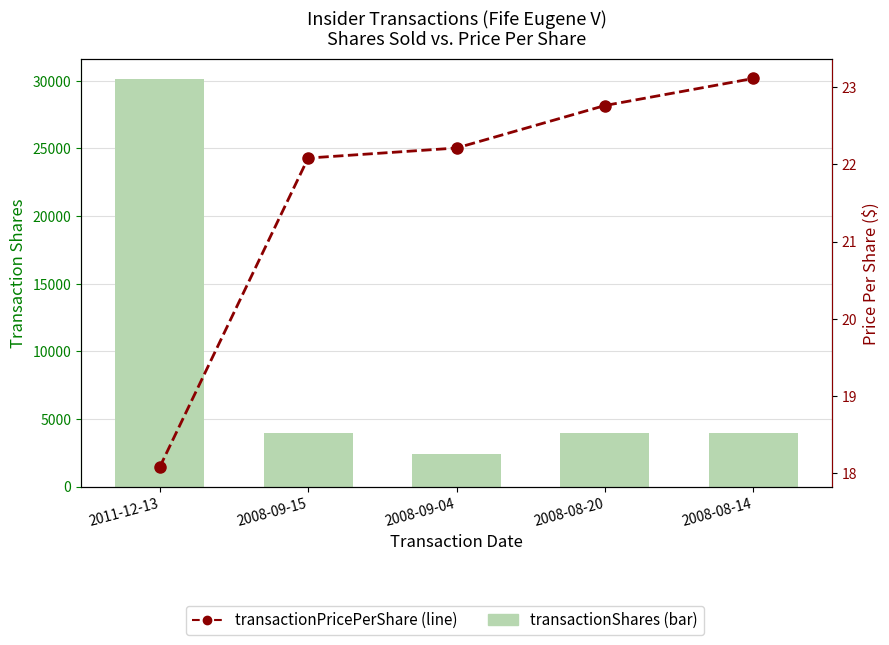

Which series has the largest total across all categories?

transactionShares